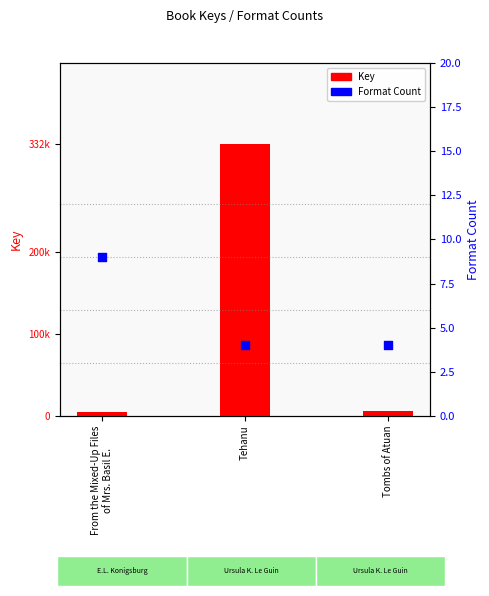

What is the total value across all series at Tehanu?

332127